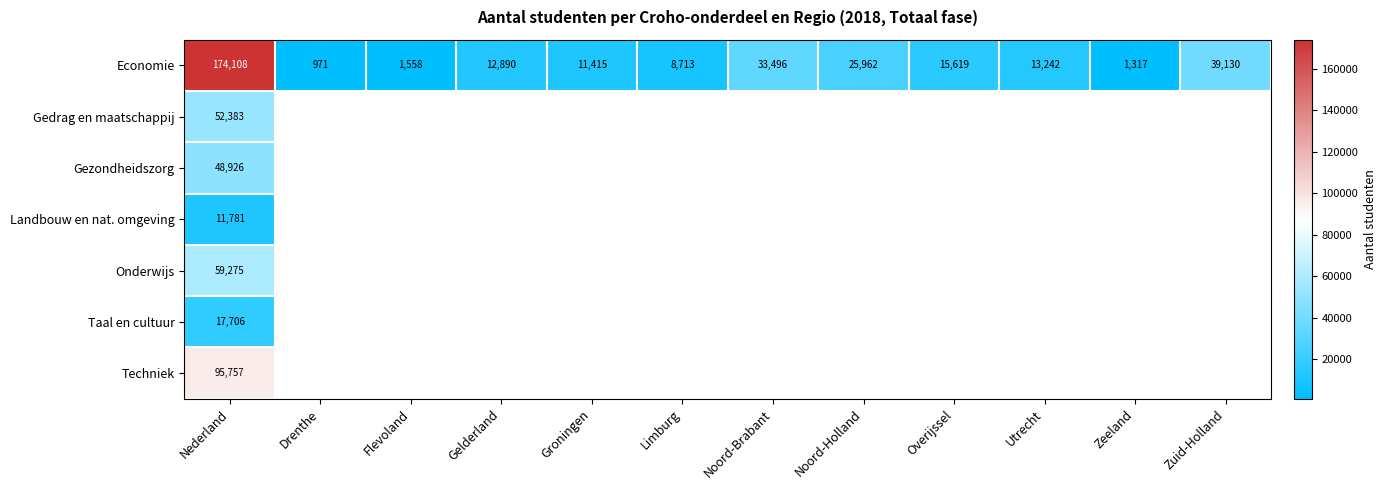

Which category has the lowest value in the Economie series?

Drenthe